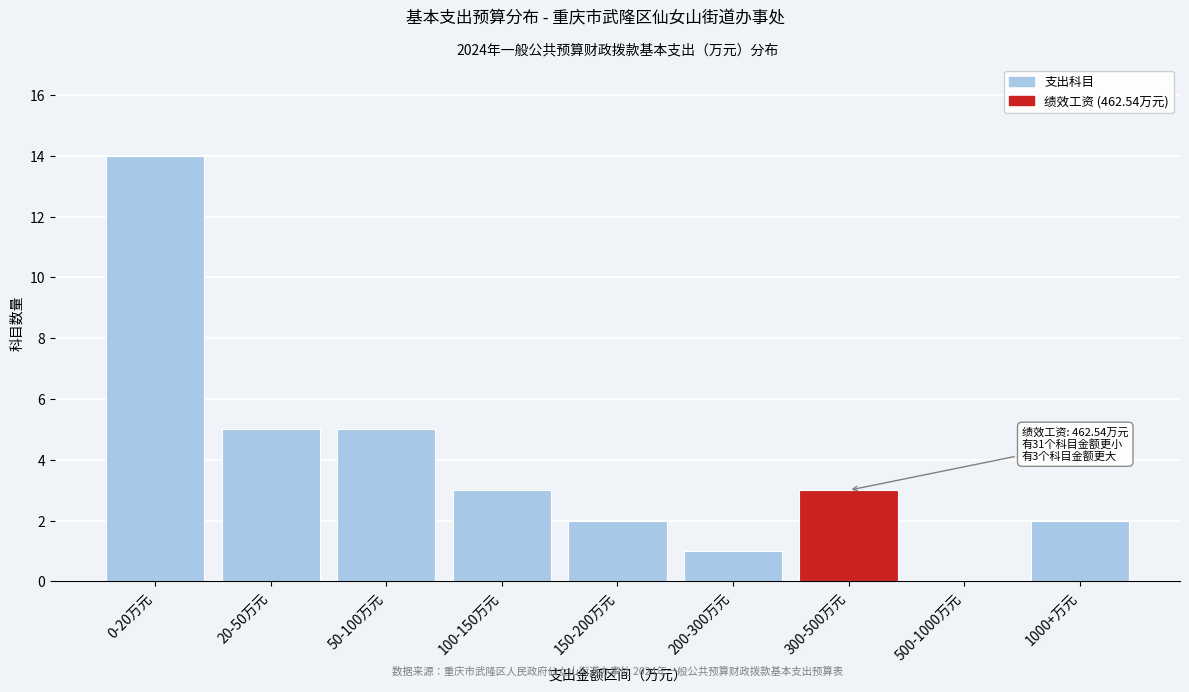

Reading left to right, list all the values displayed in this chart.

0-20万元=14	20-50万元=5	50-100万元=5	100-150万元=3	150-200万元=2	200-300万元=1	300-500万元=3	500-1000万元=0	1000+万元=2